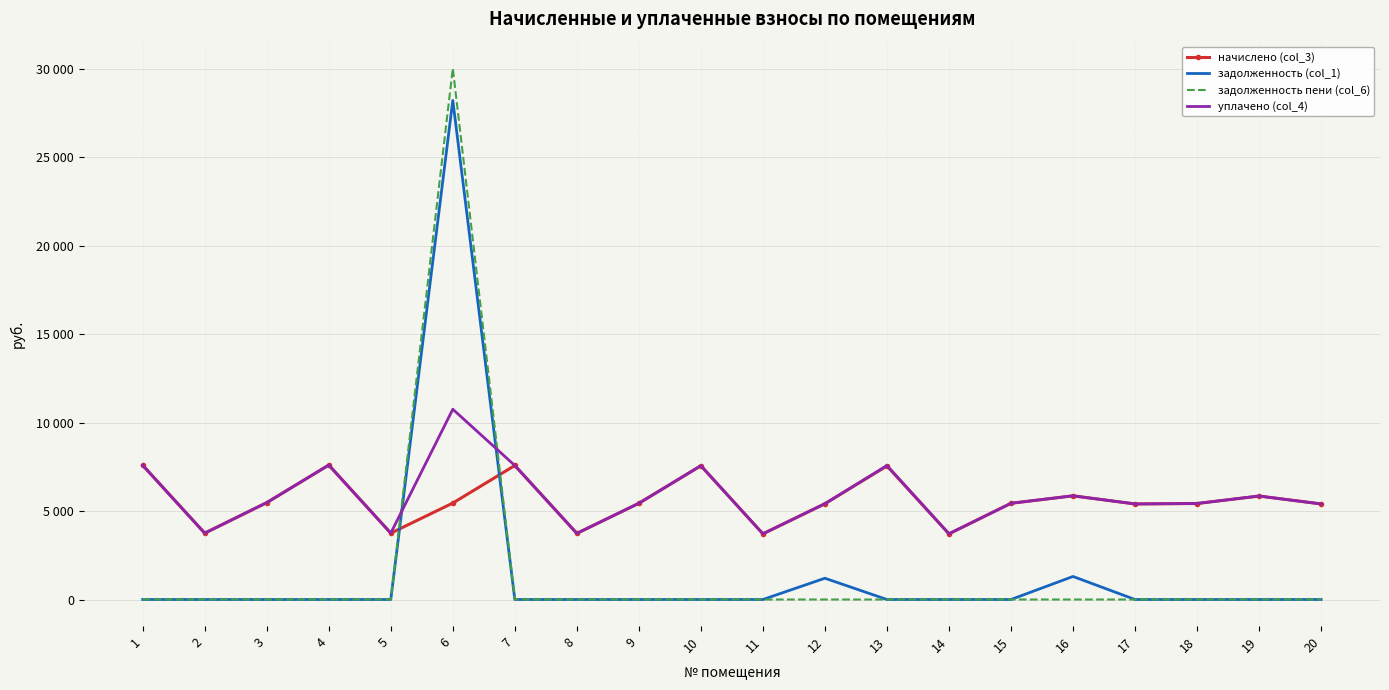

Is it true that задолженность пени (col_6) equals 11786.2 at 10?

False